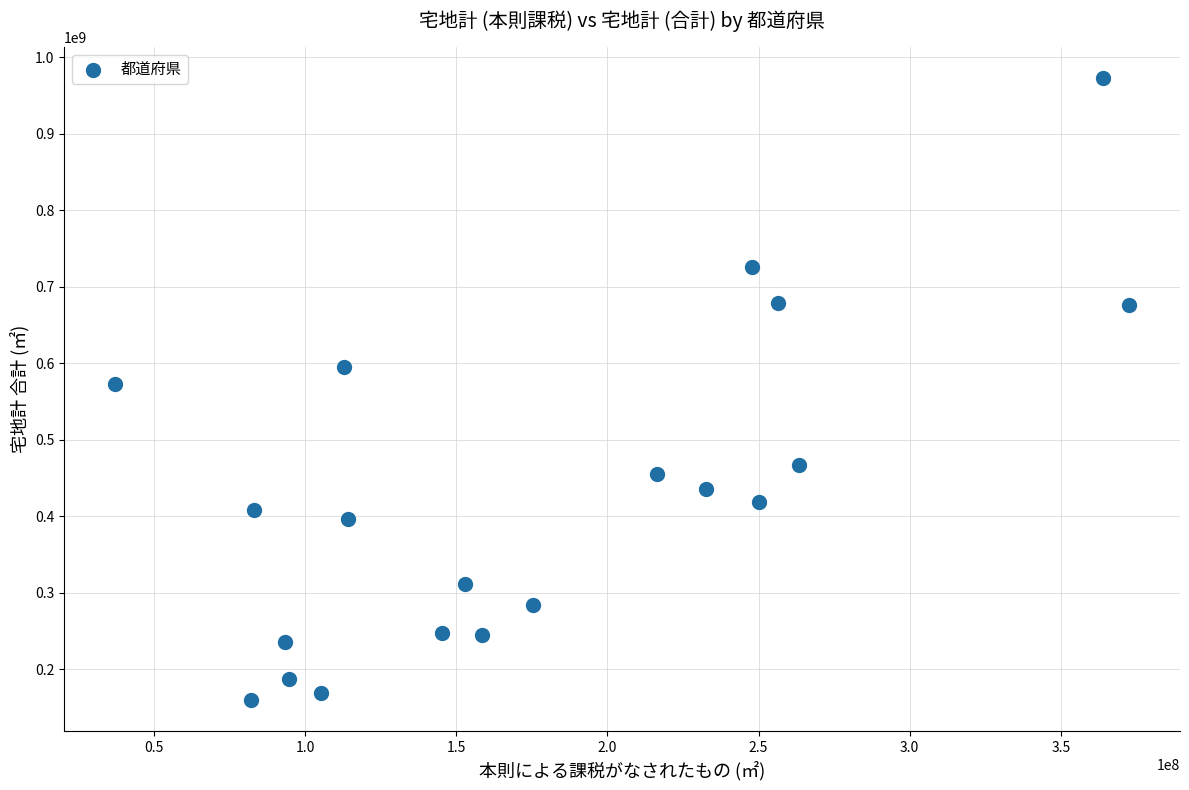

What is the range of X values (max minus min)?

335595772